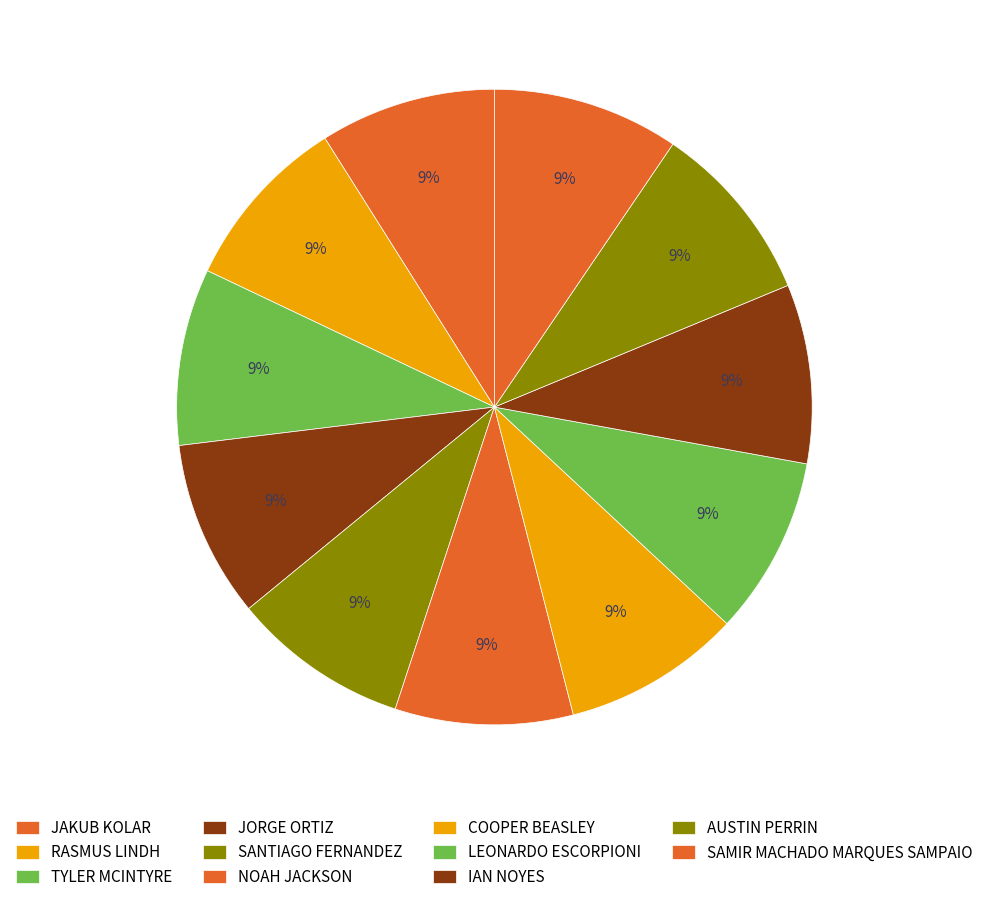

Which slice is the smallest?

JAKUB KOLAR